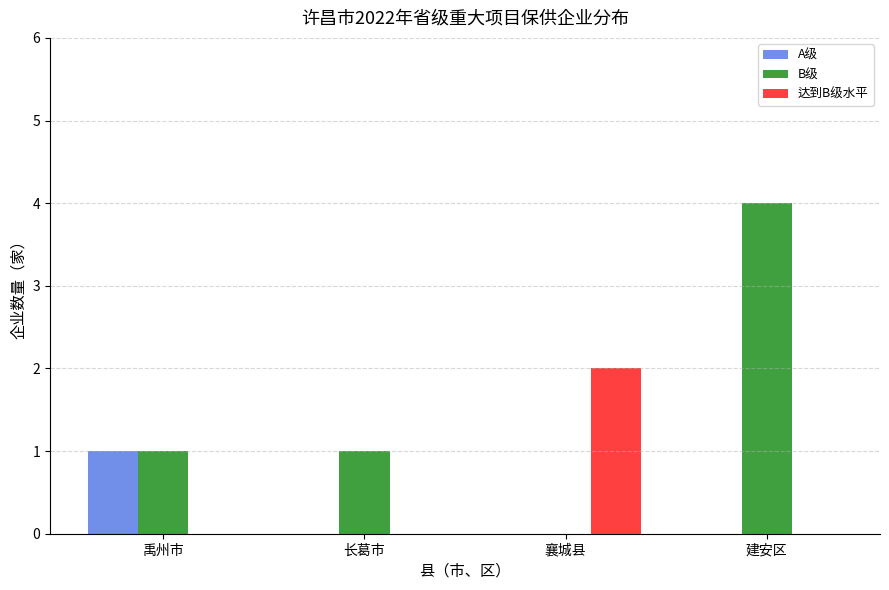

Is the value of B级 at 建安区 greater than the value of 达到B级水平 at 长葛市?

Yes